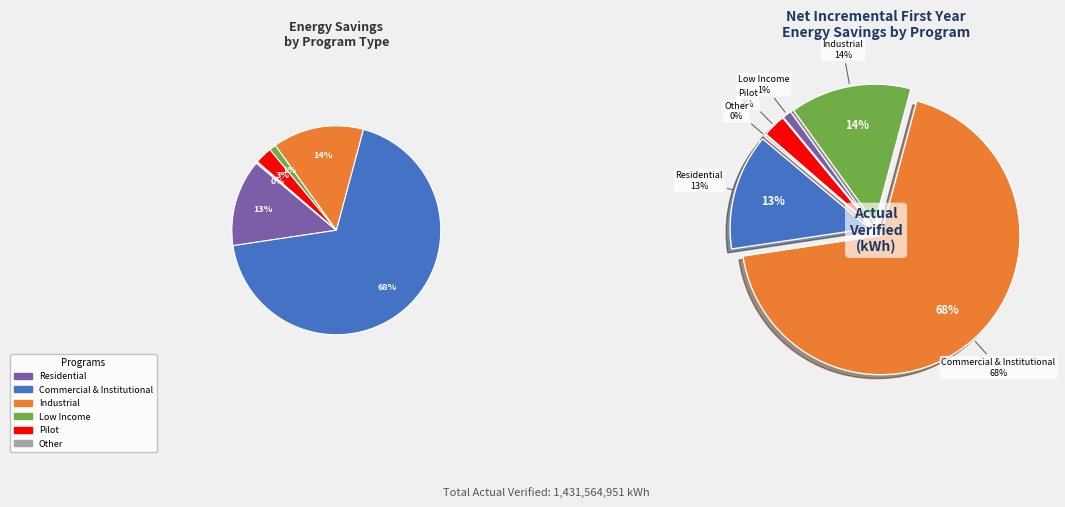

Which category has the smallest portion of the pie?

Other